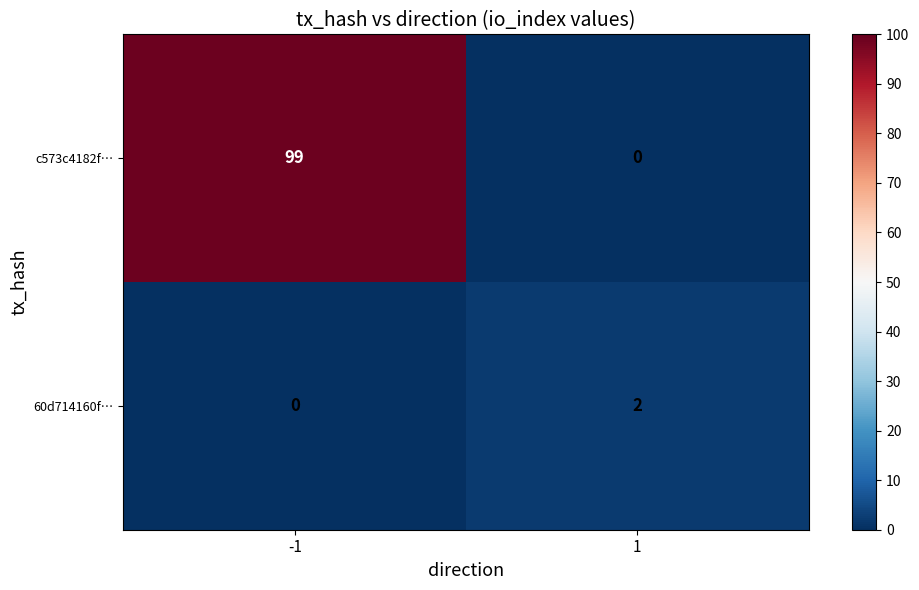

Count the number of data series in this chart.

2